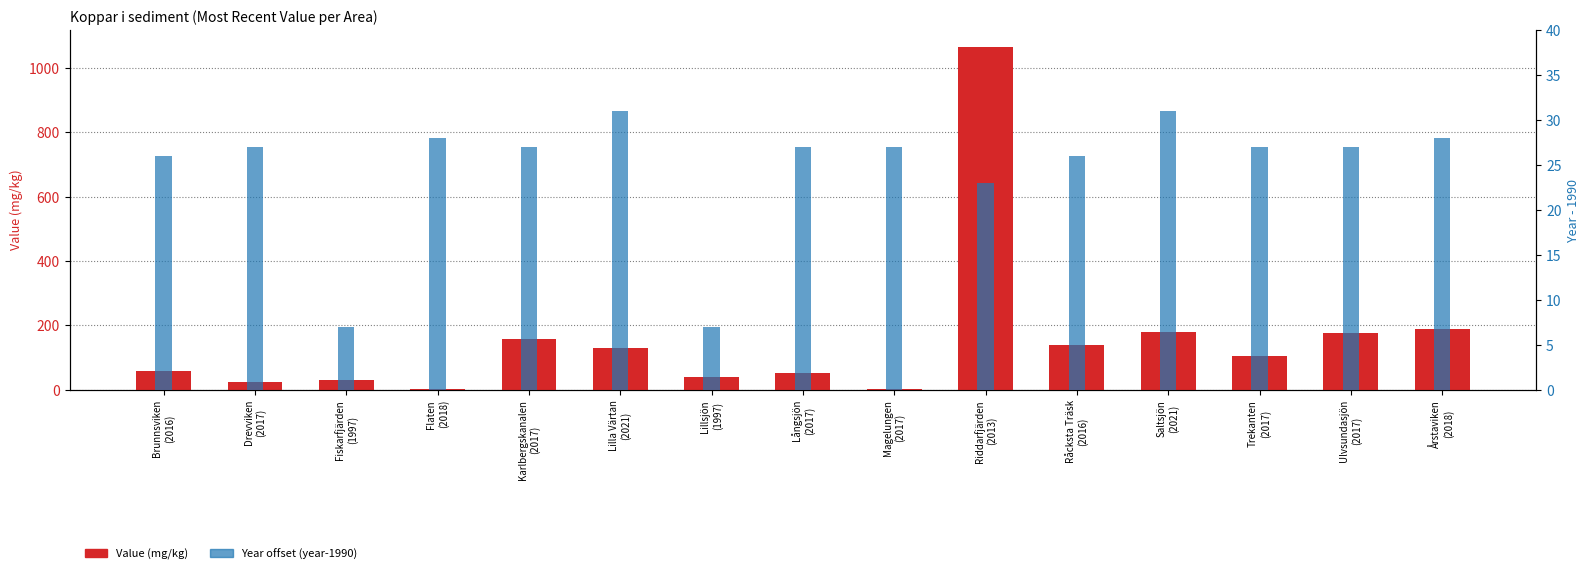

Which series changed the most between Drevviken
(2017) and Riddarfjärden
(2013)?

Value (mg/kg)